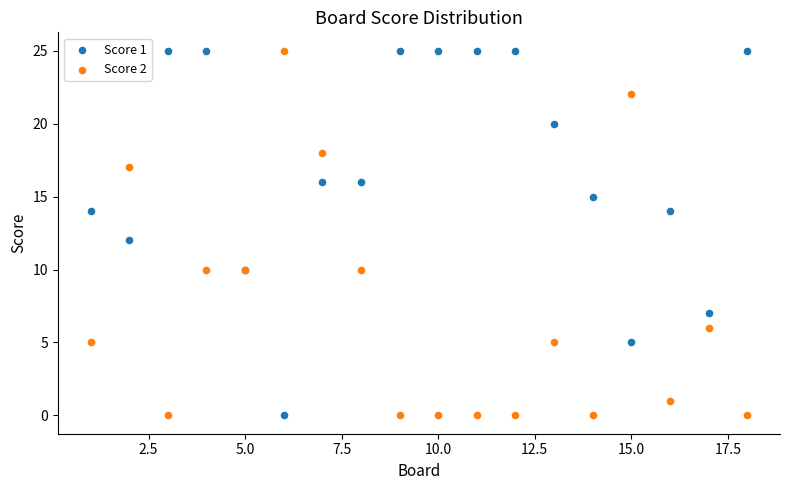

What is the X range (max minus min) for the scatter plot?

17